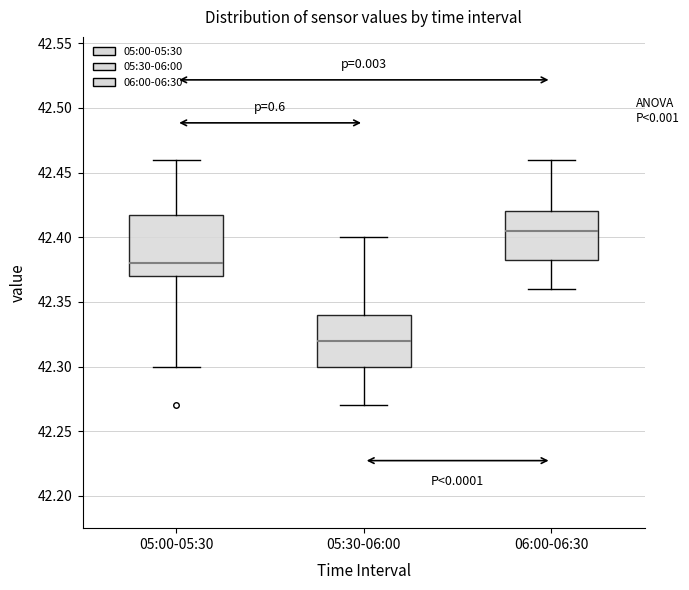

Reading left to right, transcribe this box plot: for each box, give where its median line is, the range the box spans, and where its two whiskers end, as read against the y-axis. The values are not printed on the chart, so give them approximately, as read against the axis.

05:00-05:30: median 42.380, box 42.370 to 42.420, whiskers 42.300 to 42.460
05:30-06:00: median 42.320, box 42.300 to 42.340, whiskers 42.270 to 42.400
06:00-06:30: median 42.405, box 42.385 to 42.420, whiskers 42.360 to 42.460